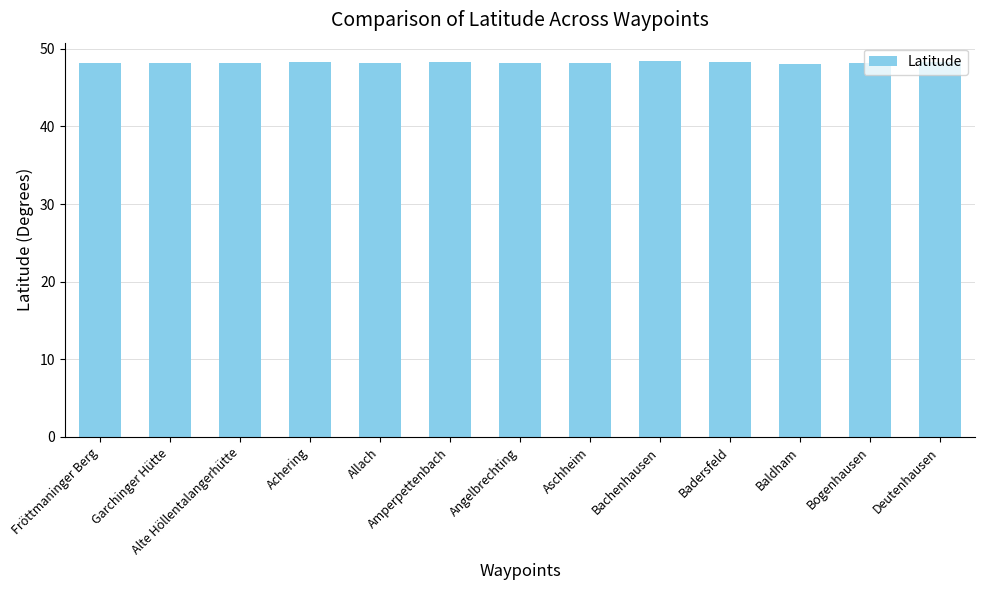

Count the values in the range 48 to 49.

13